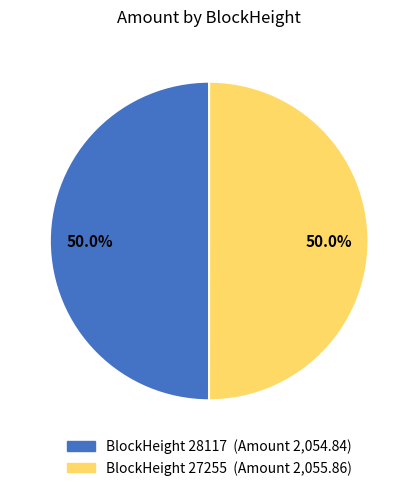

Count the number of slices in the pie.

2